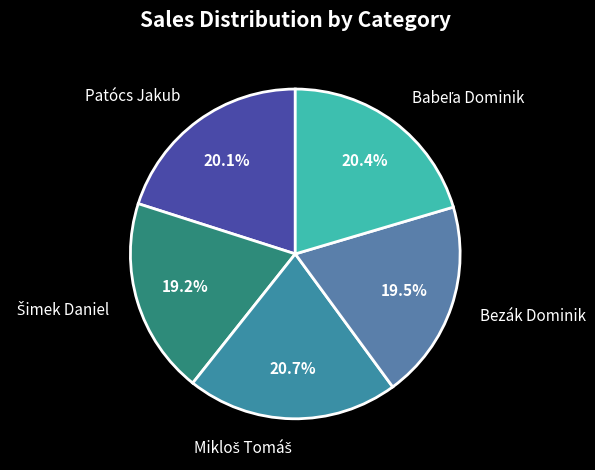

What portion of the pie excludes Patócs Jakub?

79.9%